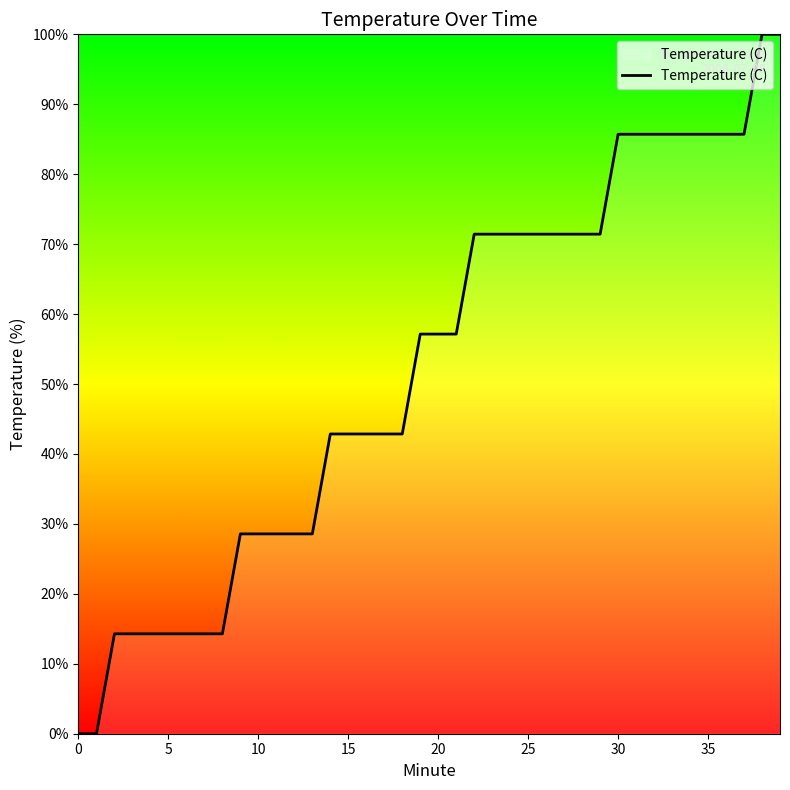

What is the maximum value shown in the chart?

100.0